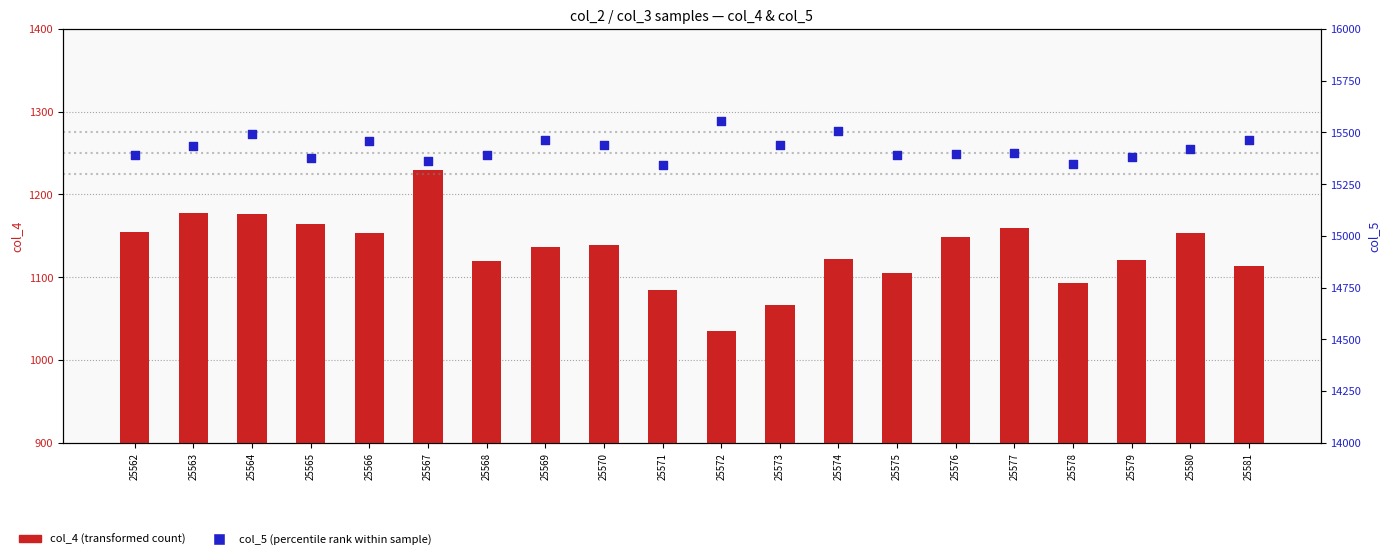

Which series reaches the maximum Y coordinate?

col_5 (percentile rank)